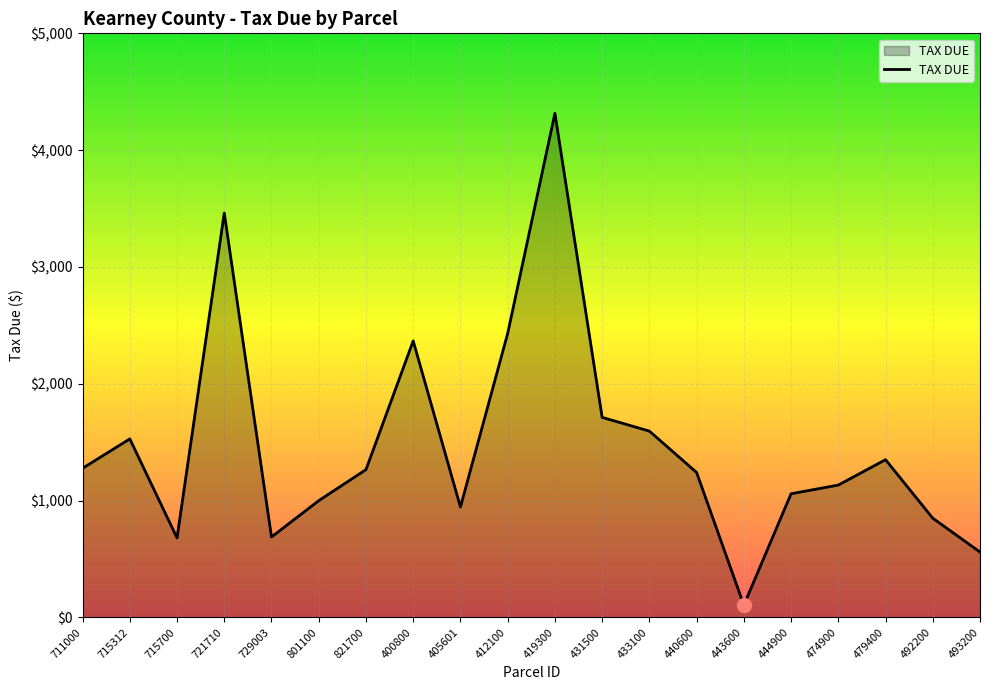

What is the difference between the second highest and second lowest values?

2902.9